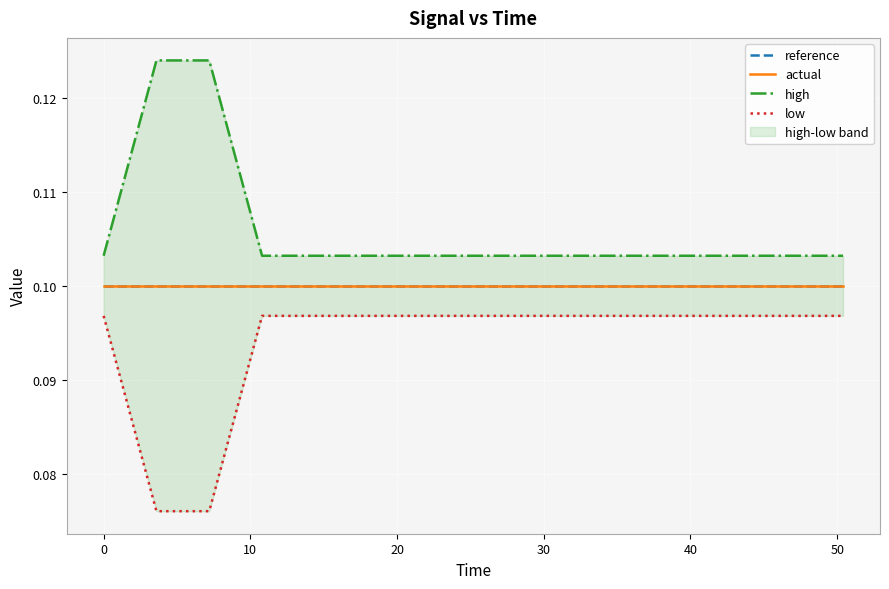

How many high values are between 0 and 1?

15